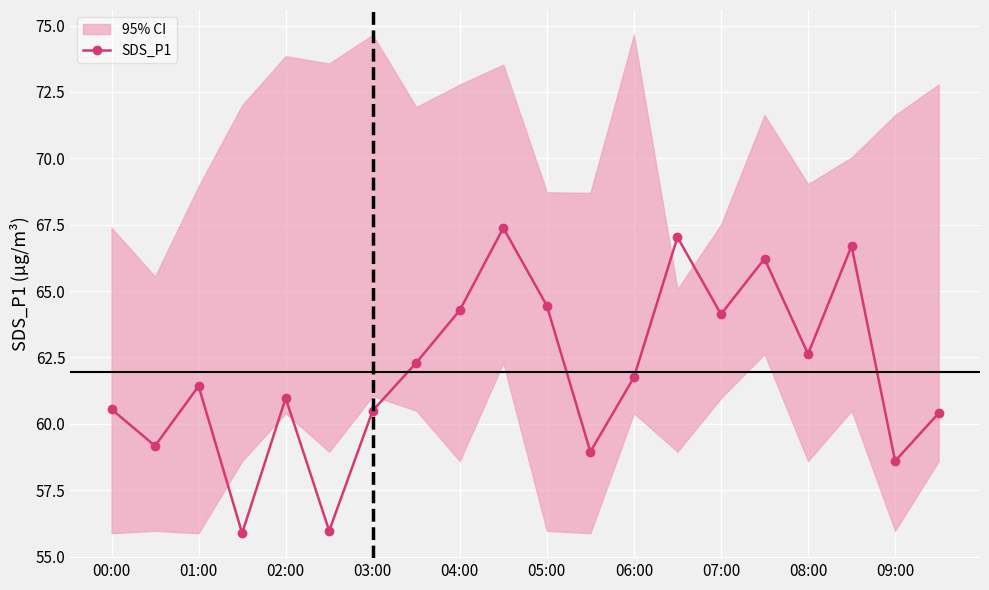

What is the minimum value for SDS_P1?

55.9